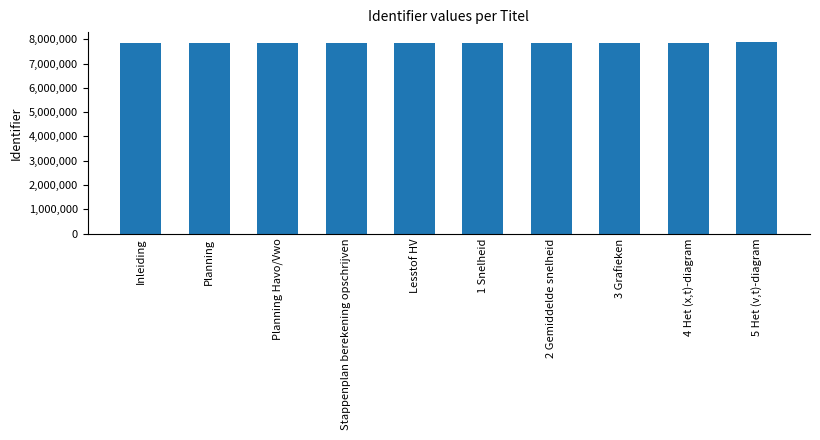

What is the ratio of the value at Planning to the value at 4 Het (x,t)-diagram?

1.0